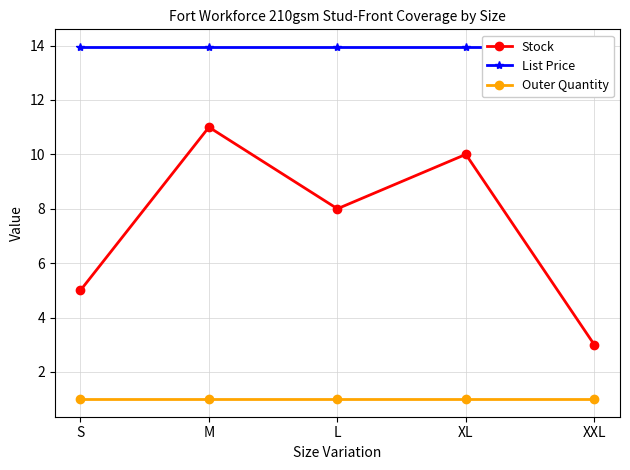

What is the total value across all series at XXL?

17.9